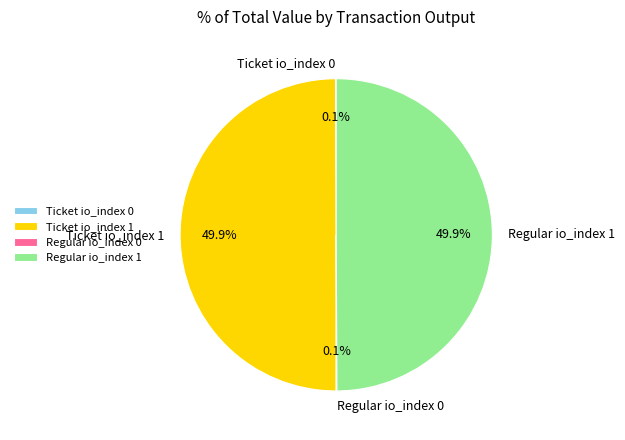

How much of the chart is everything except Regular io_index 1?

50.1%